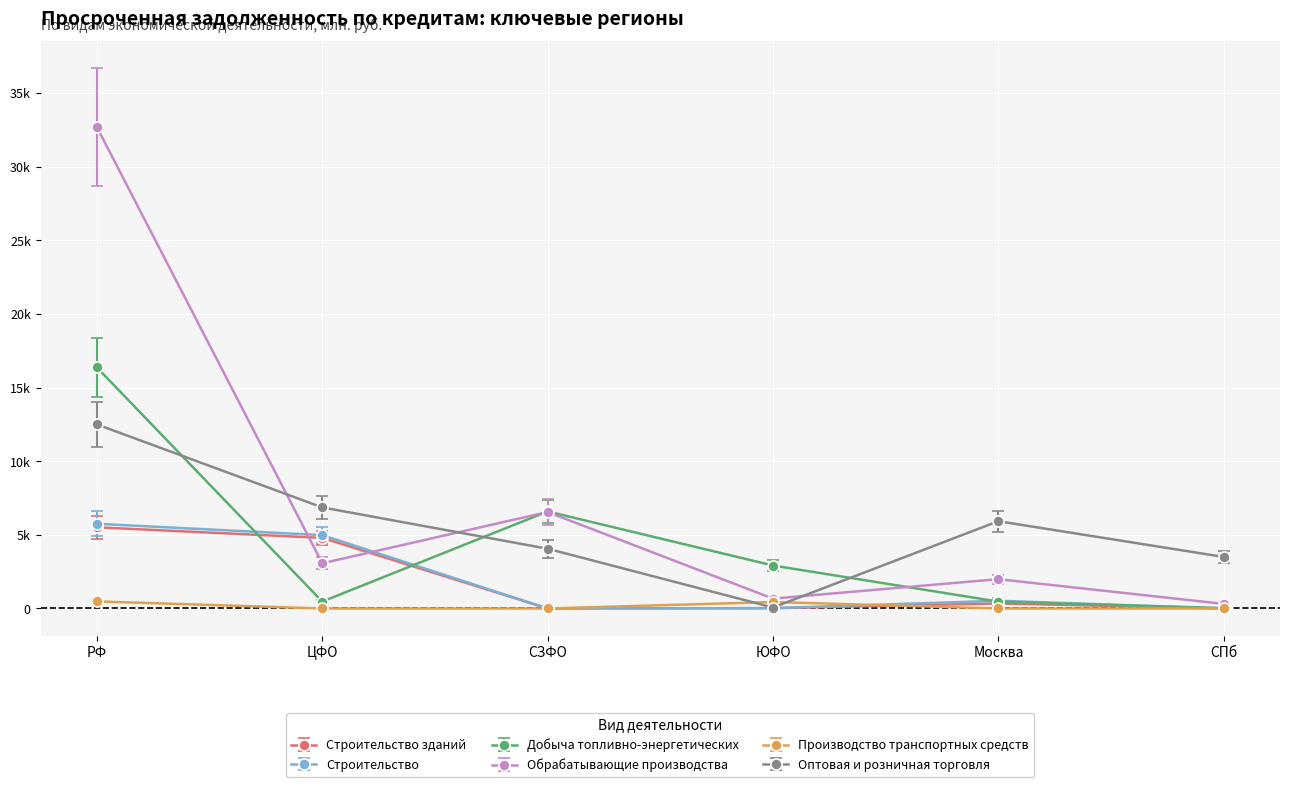

What is the label of the 3rd point from the left?

СЗФО